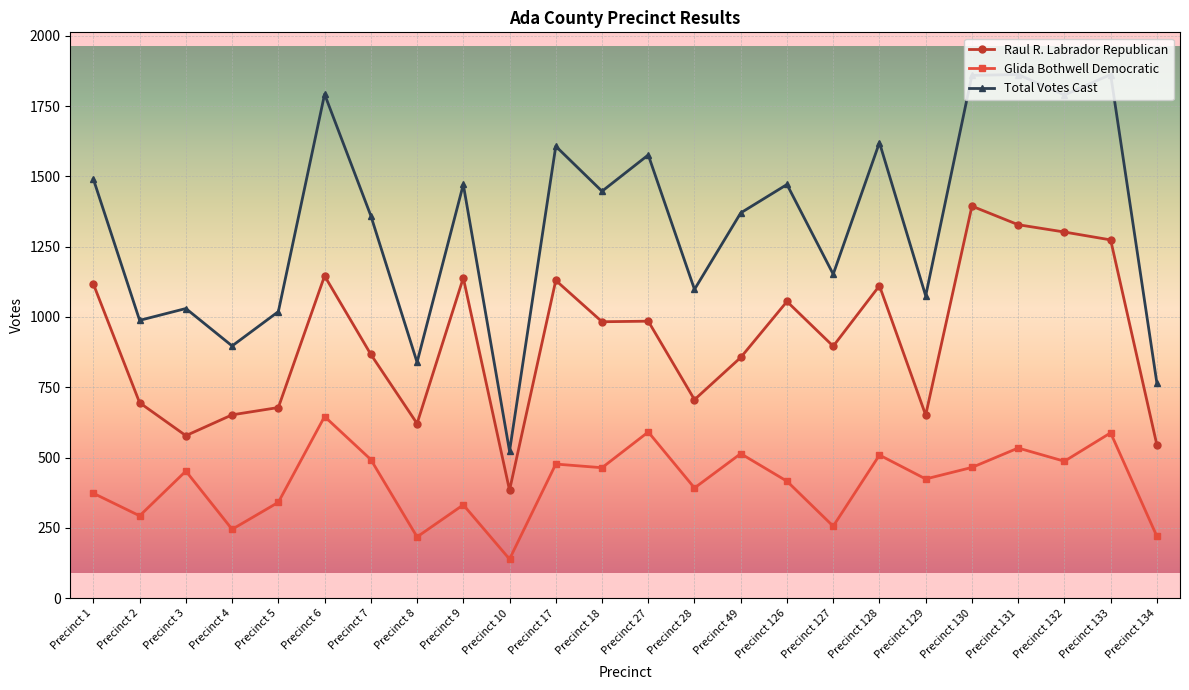

Which series changed the most between Precinct 1 and Precinct 130?

Total Votes Cast